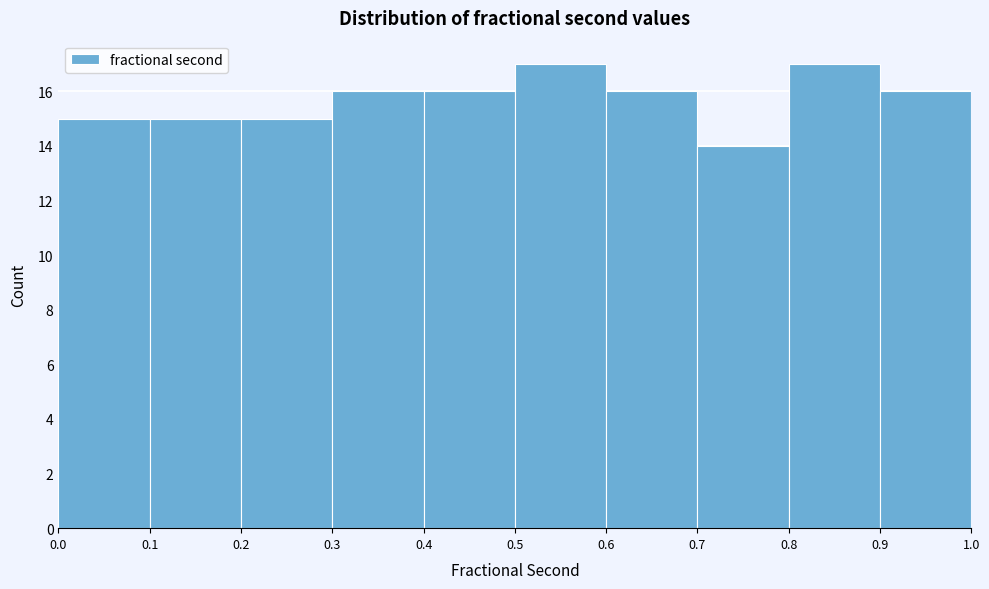

Reading left to right, list every bar in this chart as the range it spans on the x-axis followed by its height. The values are not printed on the chart, so give them approximately, as read against the axis.

0.0 to 0.1: 15
0.1 to 0.2: 15
0.2 to 0.3: 15
0.3 to 0.4: 16
0.4 to 0.5: 16
0.5 to 0.6: 17
0.6 to 0.7: 16
0.7 to 0.8: 14
0.8 to 0.9: 17
0.9 to 1.0: 16